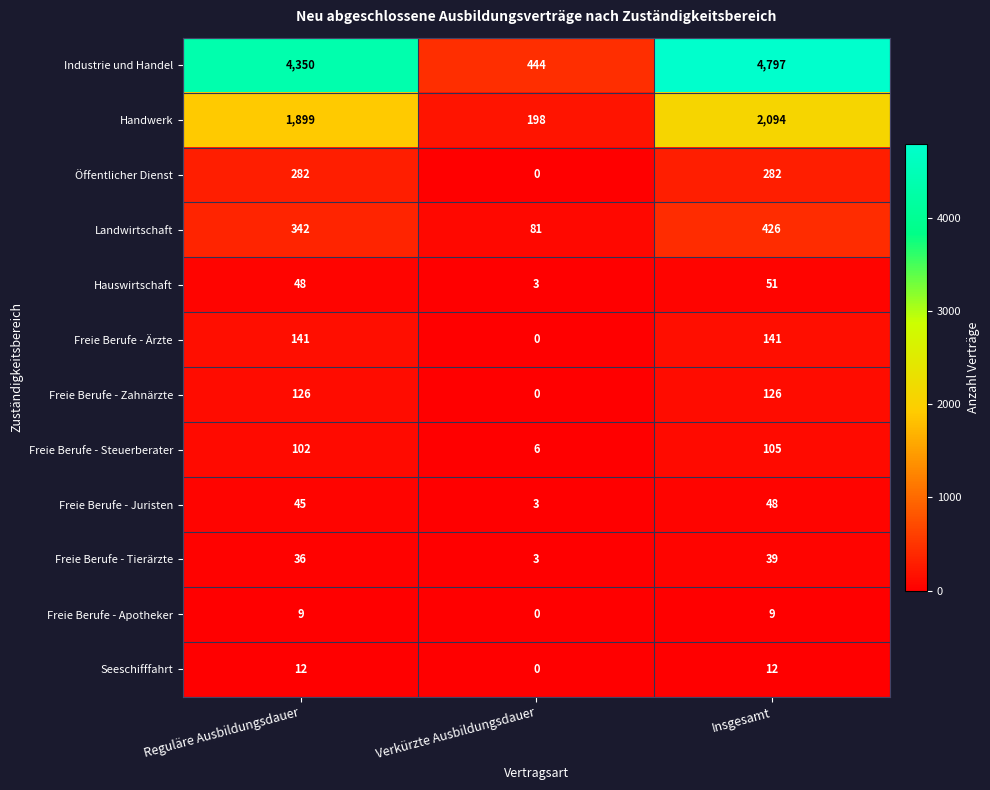

What is the total value across all series at Reguläre Ausbildungsdauer?

7392